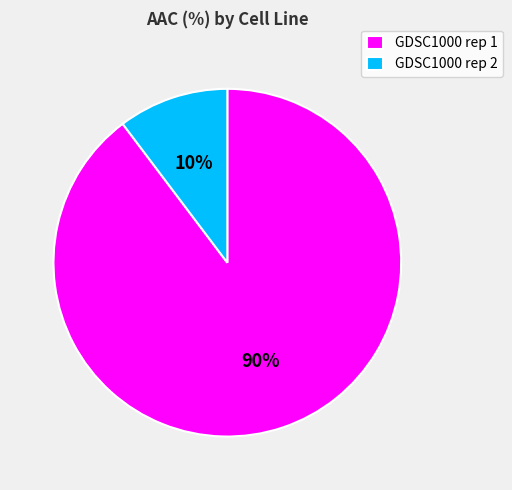

True or false: GDSC1000 rep 1 accounts for 90% of the total.

True